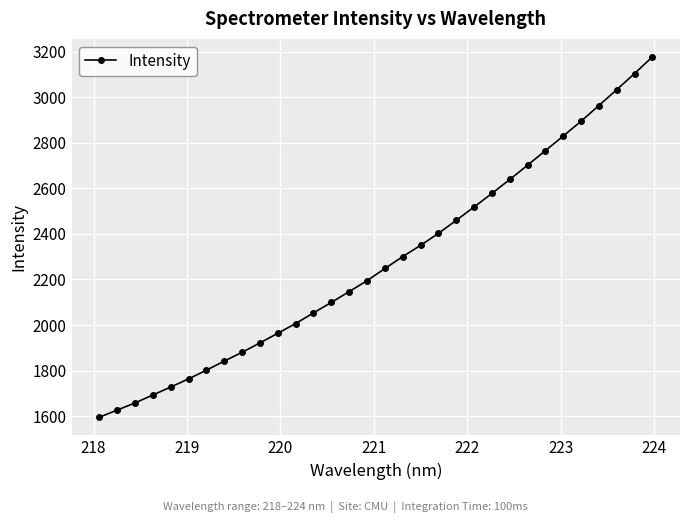

How many lines are shown in the chart?

1